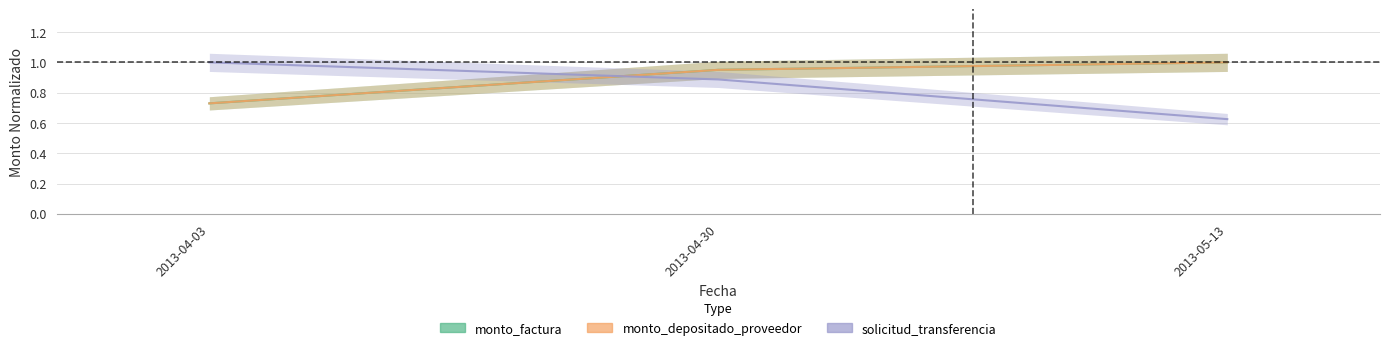

Is it true that monto_depositado_proveedor equals 1.0 at 2013-04-30?

True